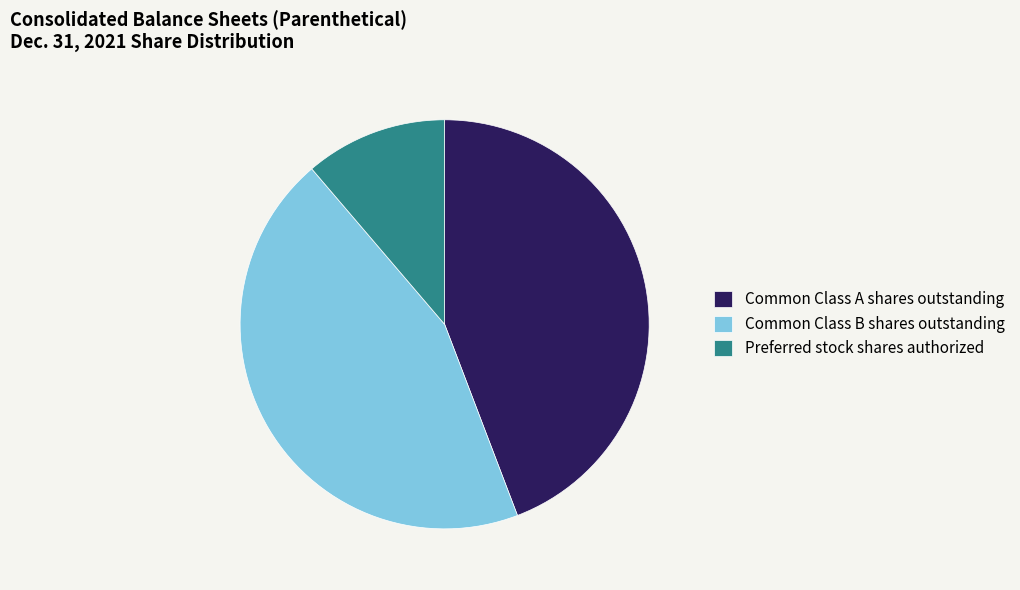

Does Preferred stock shares authorized account for over 50% of the chart?

No